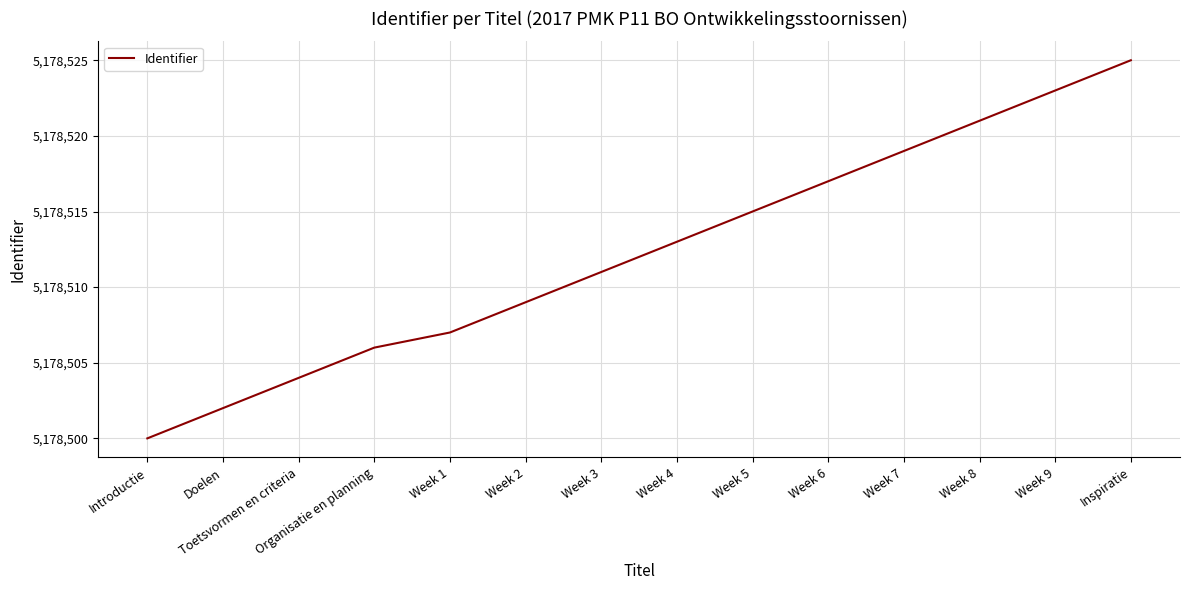

What is the smallest value displayed?

5178500